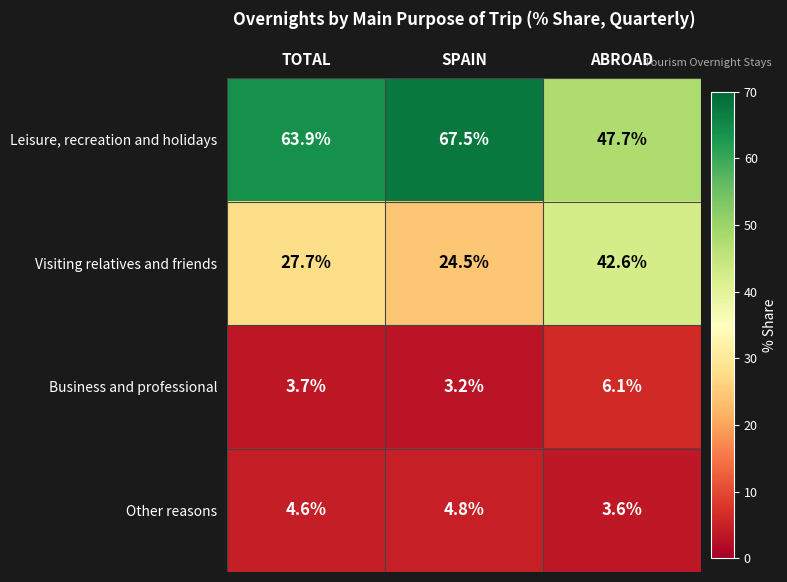

Reading left to right, transcribe all the data shown in this chart.

Leisure, recreation and holidays: TOTAL=63.9	SPAIN=67.5	ABROAD=47.7
Visiting relatives and friends: TOTAL=27.7	SPAIN=24.5	ABROAD=42.6
Business and professional: TOTAL=3.7	SPAIN=3.2	ABROAD=6.1
Other reasons: TOTAL=4.6	SPAIN=4.8	ABROAD=3.6